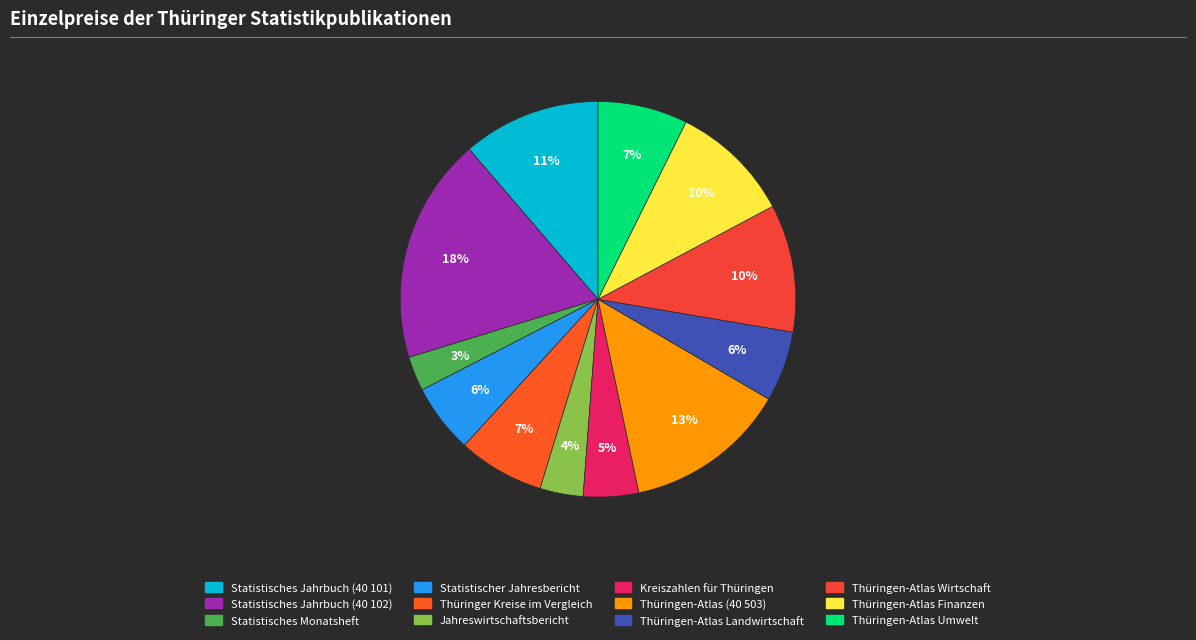

To the nearest percent, what percentage of the pie is Kreiszahlen für Thüringen?

5%